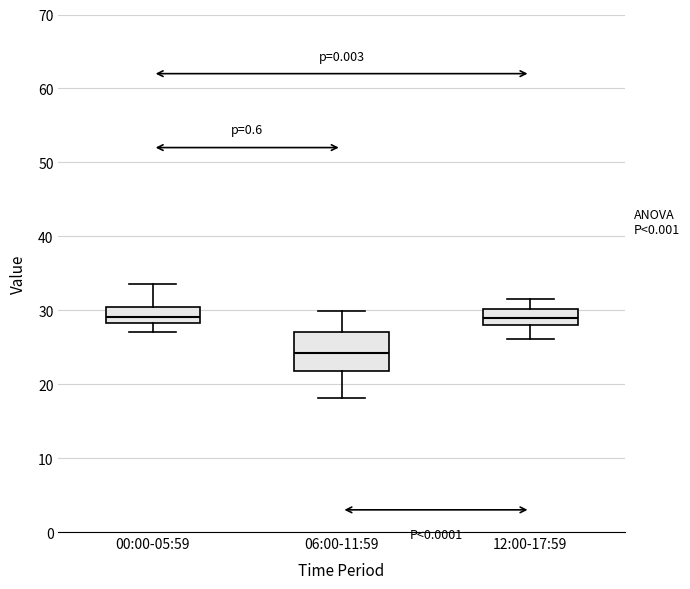

Which box has the lowest median line?

06:00-11:59